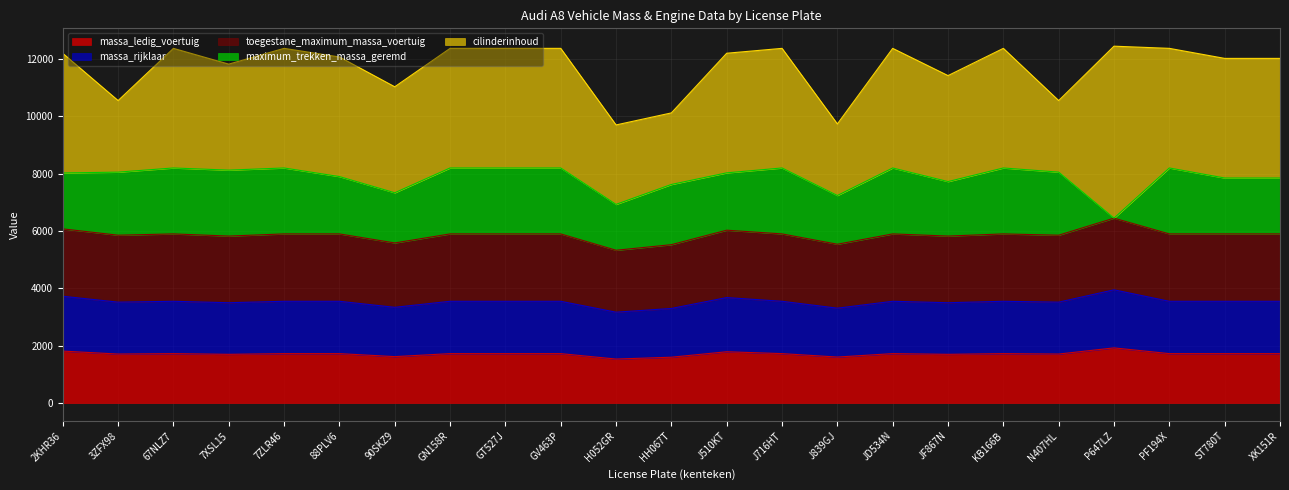

Where is the first local minimum for cilinderinhoud?

3ZFX98